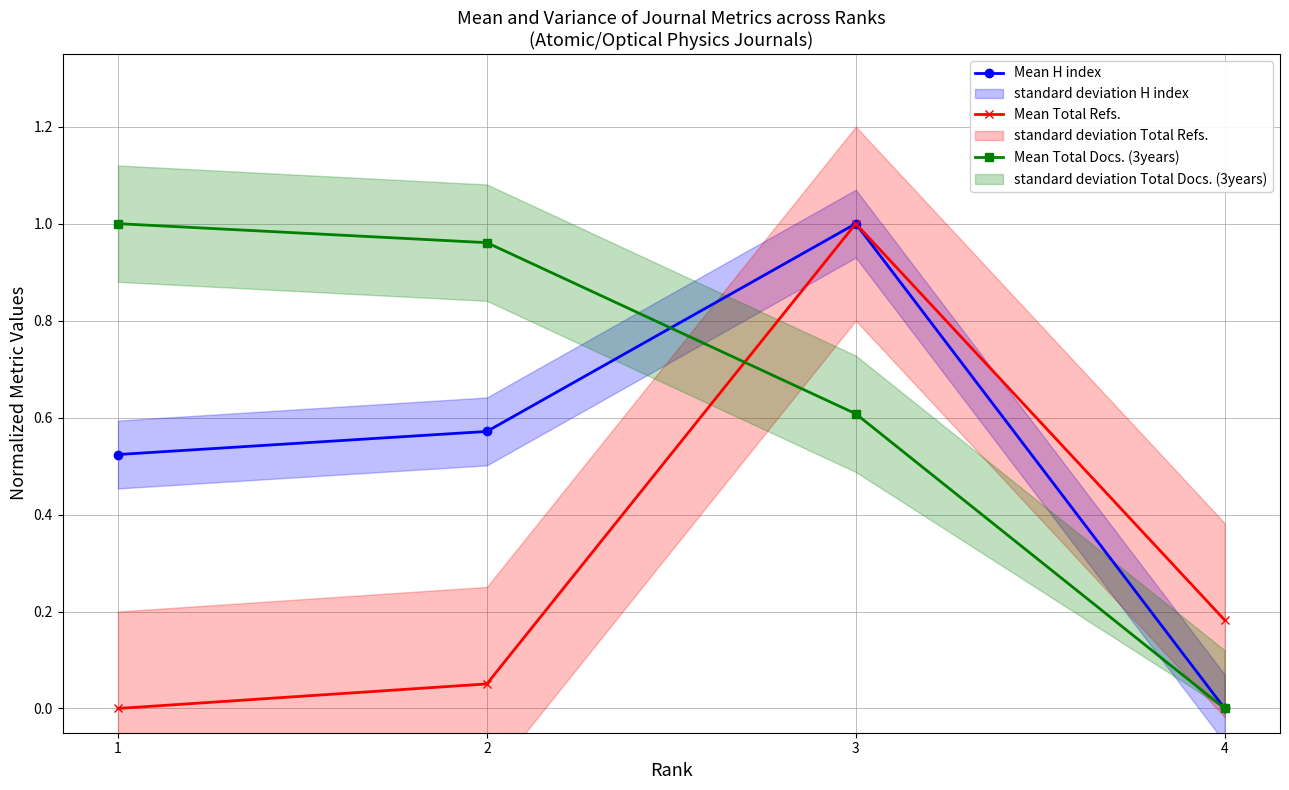

What is the sum of the Mean Total Docs. (3years) values at 3 and 2?

1.6